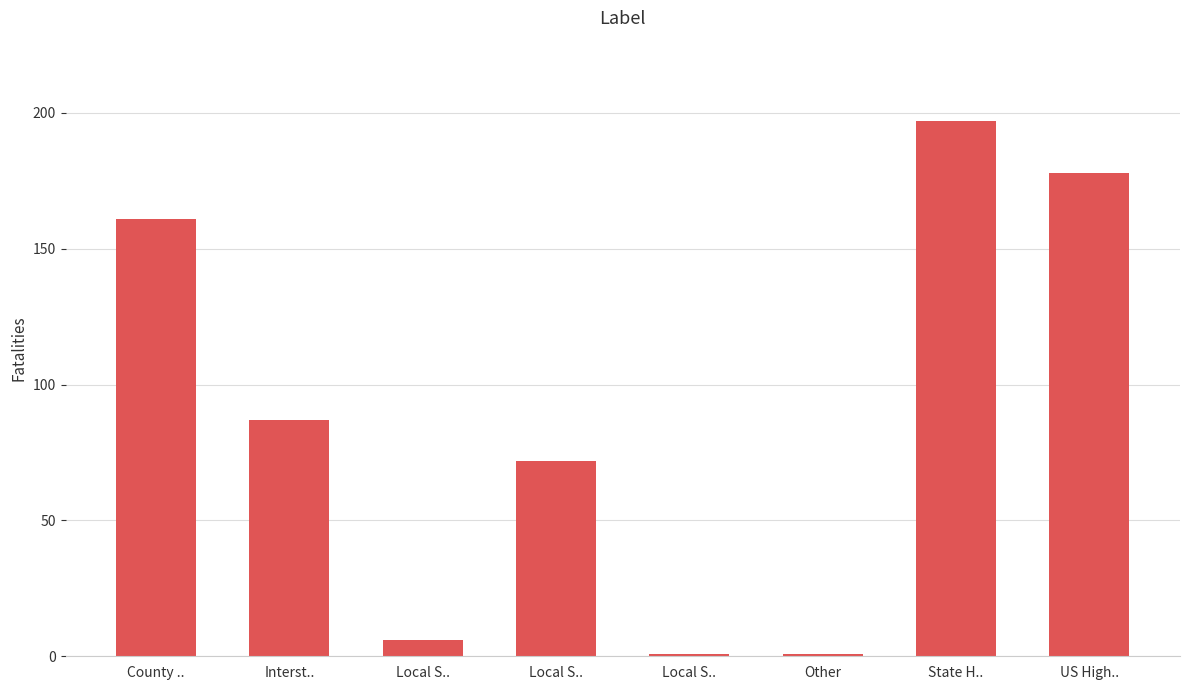

What is the maximum value shown in the chart?

197